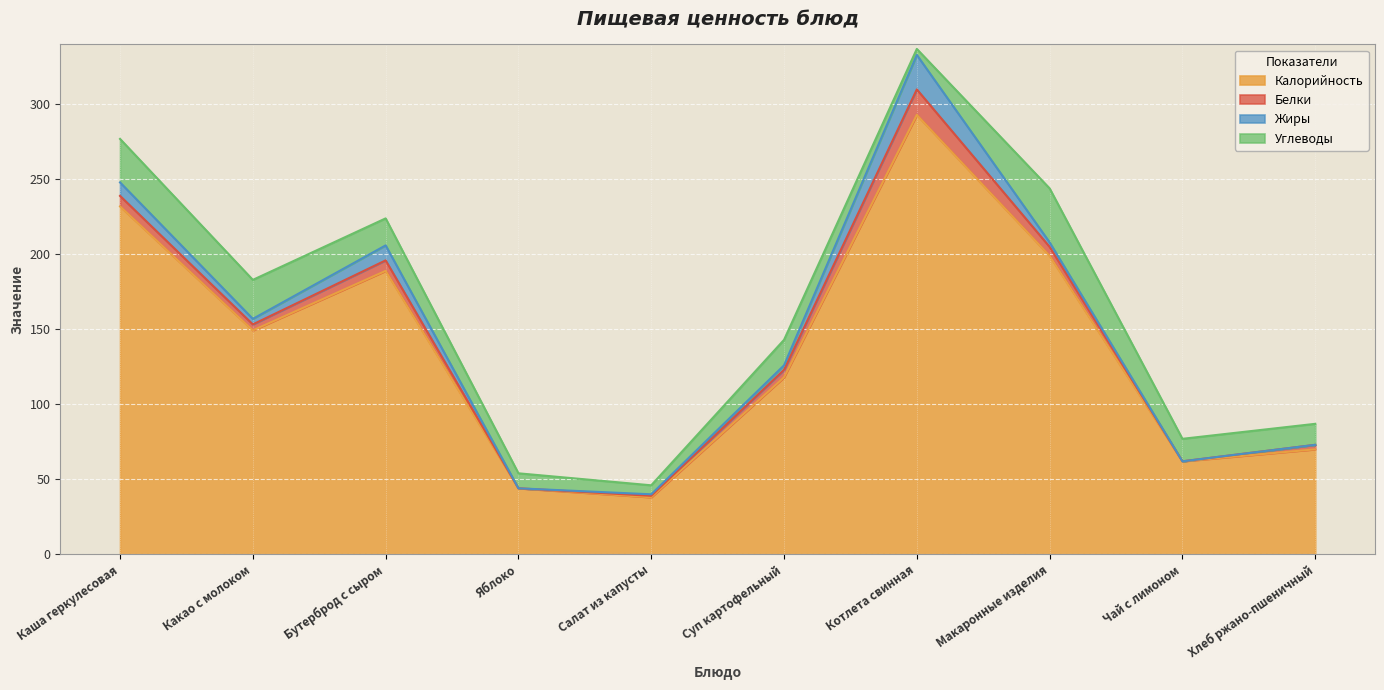

Where is Калорийность nearest to the value 165?

Какао с молоком